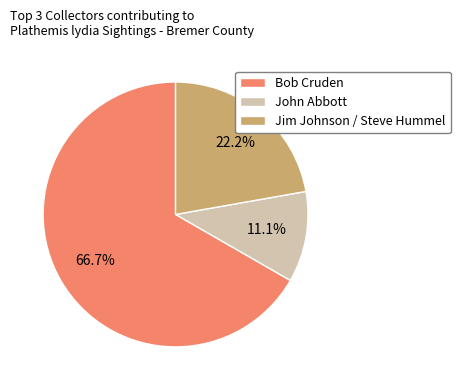

What percentage is NOT represented by Bob Cruden?

33.3%